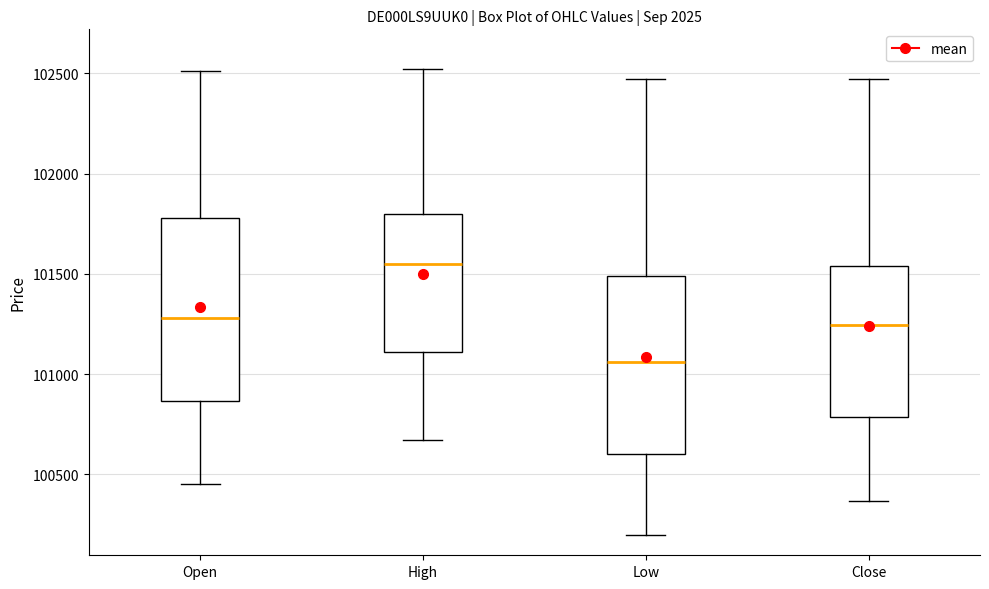

Where does the lower whisker of the box for Close end on the y-axis? The values are not printed on the chart, so give them approximately, as read against the axis.

100350